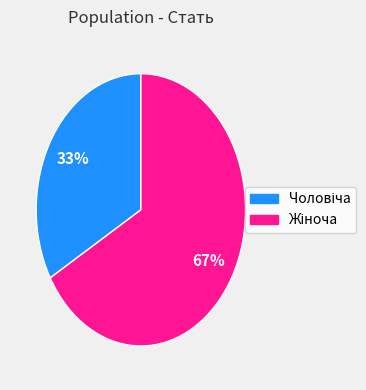

Is there a majority slice in this chart?

Yes